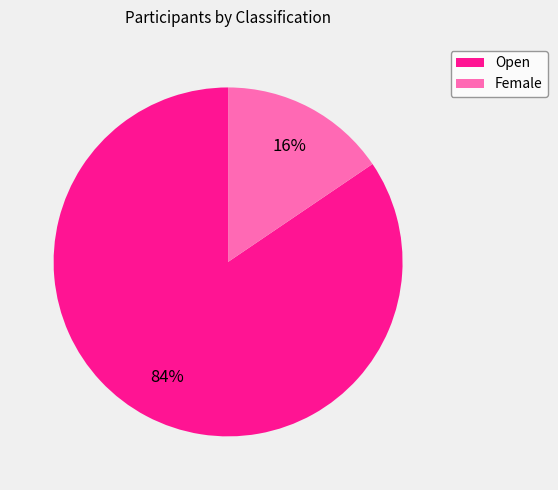

Rank the categories by value from lowest to highest.

Female, Open